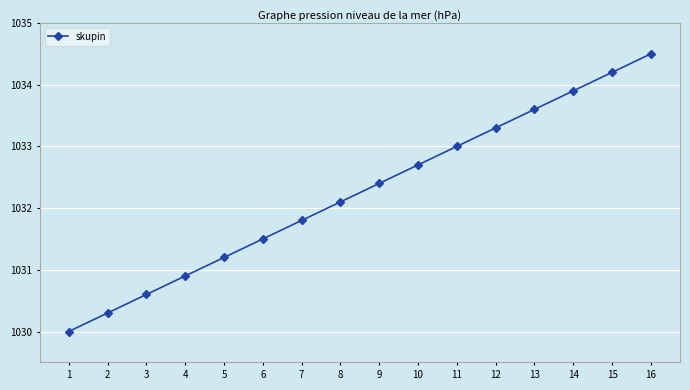

Reading left to right, what are all the values shown in this chart?

1=1030.0	2=1030.3	3=1030.6	4=1030.9	5=1031.2	6=1031.5	7=1031.8	8=1032.1	9=1032.4	10=1032.7	11=1033.0	12=1033.3	13=1033.6	14=1033.9	15=1034.2	16=1034.5